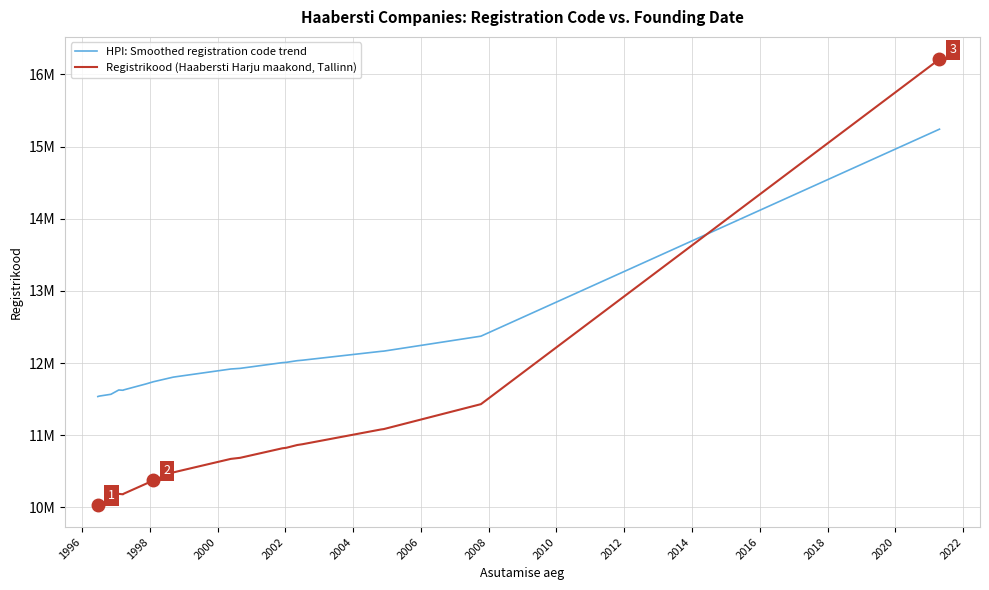

Which series has the largest range (max minus min)?

Registrikood (Haabersti Harju maakond, Tallinn)